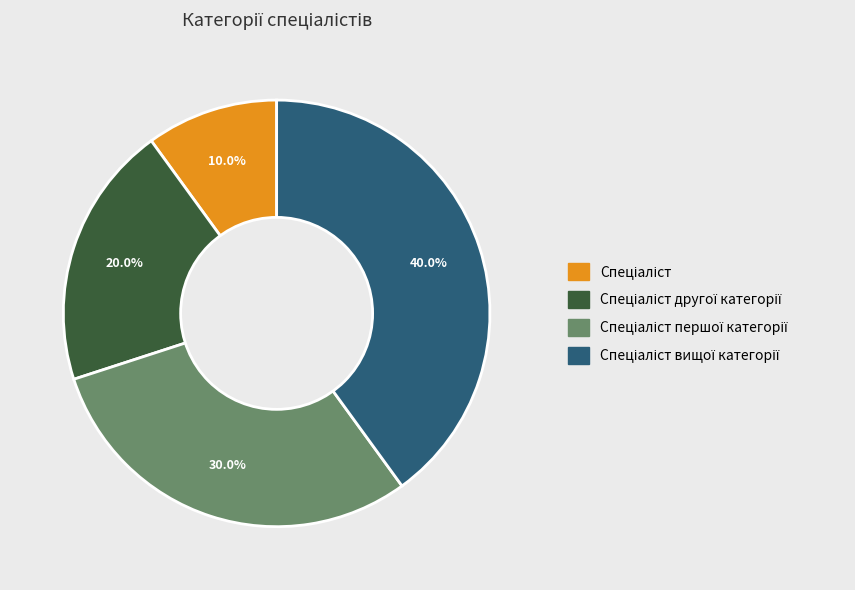

Is there any slice that represents more than half of the pie?

No